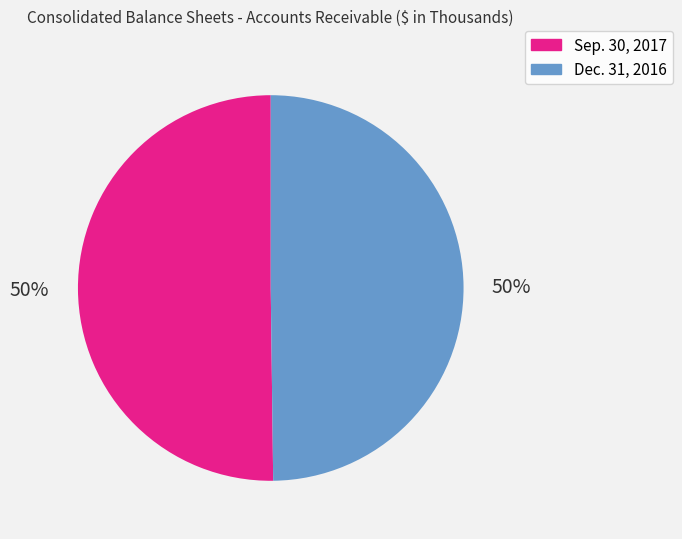

What is the ratio of the value at Dec. 31, 2016 to the value at Sep. 30, 2017?

1.0